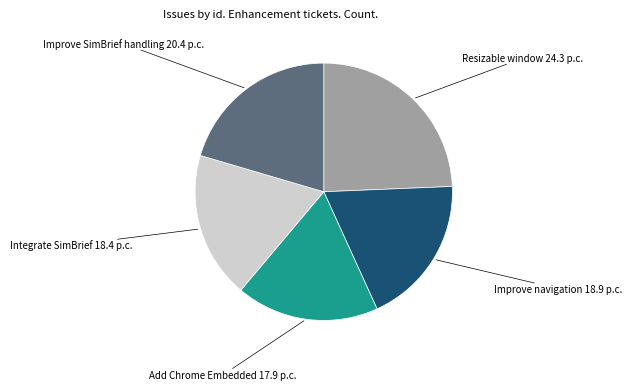

Is there a majority slice in this chart?

No